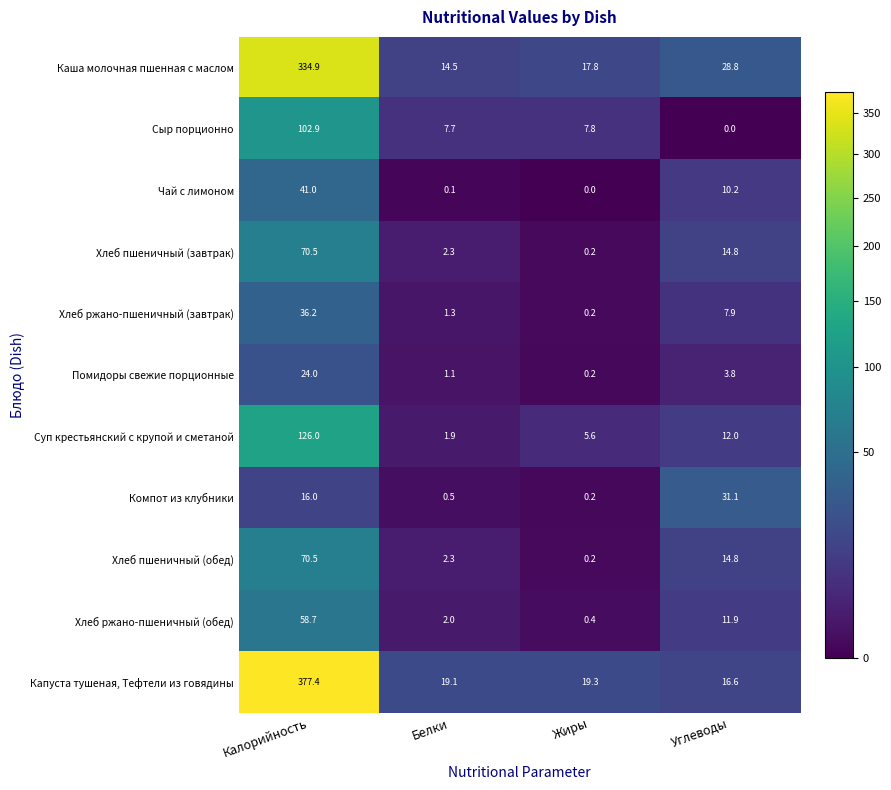

The value of Помидоры свежие порционные at Белки is 1.9. True or false?

False